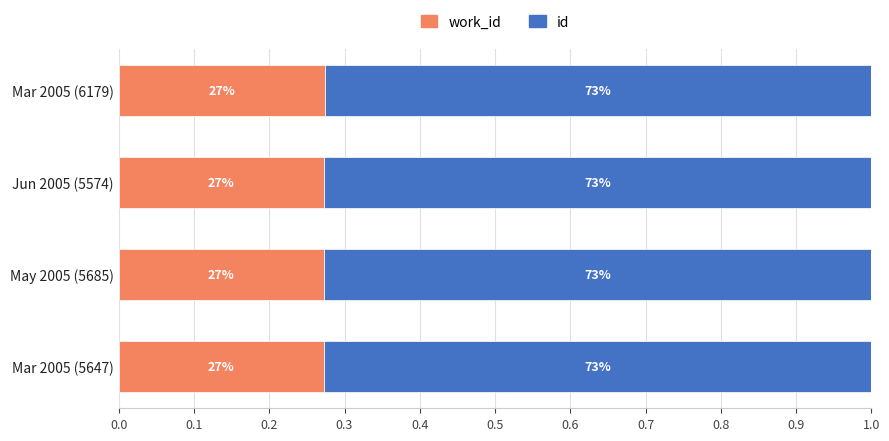

What are all the series names shown in the legend?

work_id, id